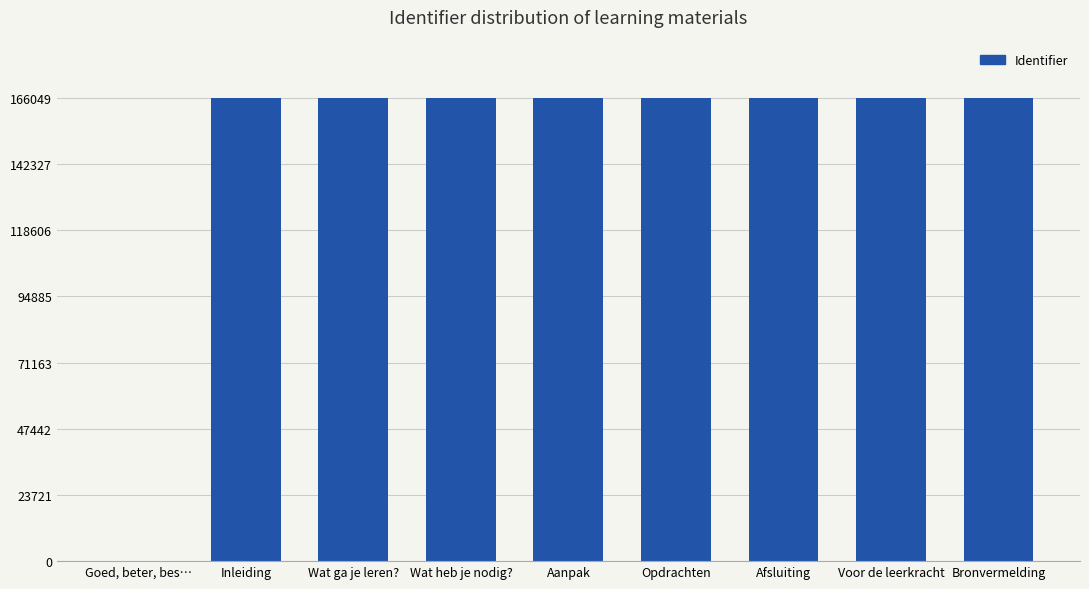

Which has a higher value, Goed, beter, bes… or Inleiding?

Inleiding